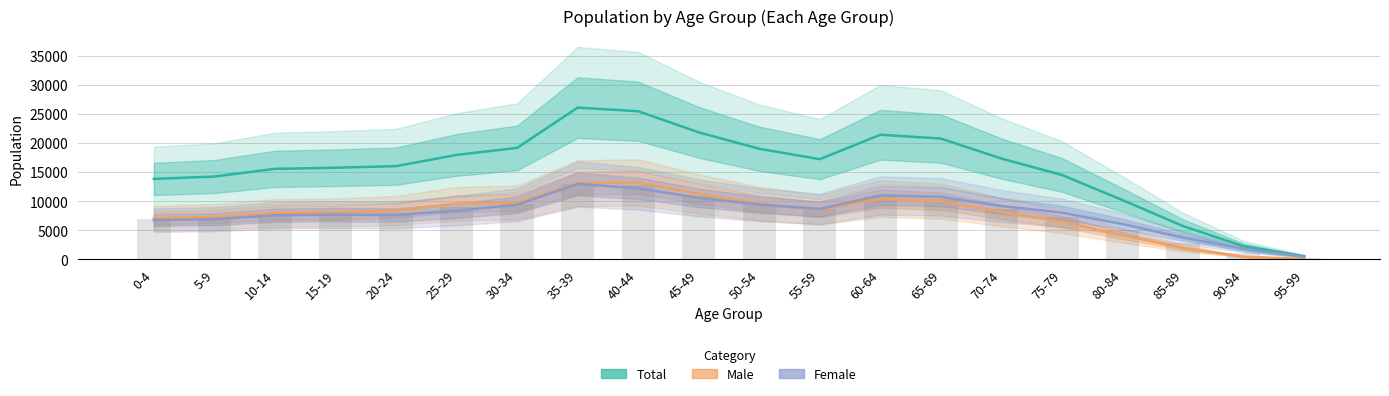

How many data points in Male are less than 8395?

10